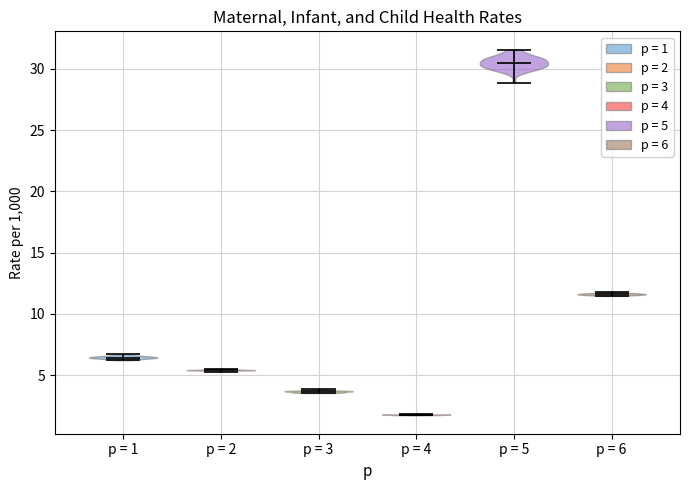

Reading left to right, read every violin against the y-axis: where its median line is, and the lowest and highest points it reaches. The values are not printed on the chart, so give them approximately, as read against the axis.

p = 1: median line 6.5, lowest point 6.0, highest point 6.5
p = 2: median line 5.5, lowest point 5.5, highest point 5.5
p = 3: median line 3.5, lowest point 3.5, highest point 4.0
p = 4: median line 2.0, lowest point 1.5, highest point 2.0
p = 5: median line 30.5, lowest point 29.0, highest point 31.5
p = 6: median line 11.5, lowest point 11.5, highest point 12.0